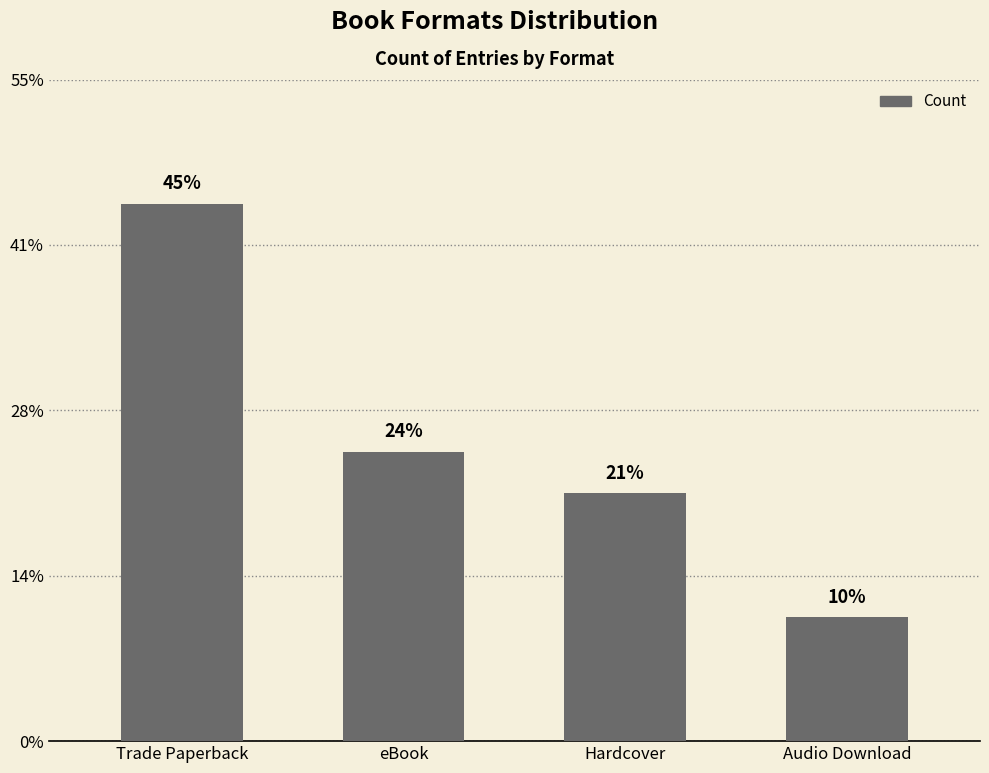

Where does the data first go above 7?

Trade Paperback